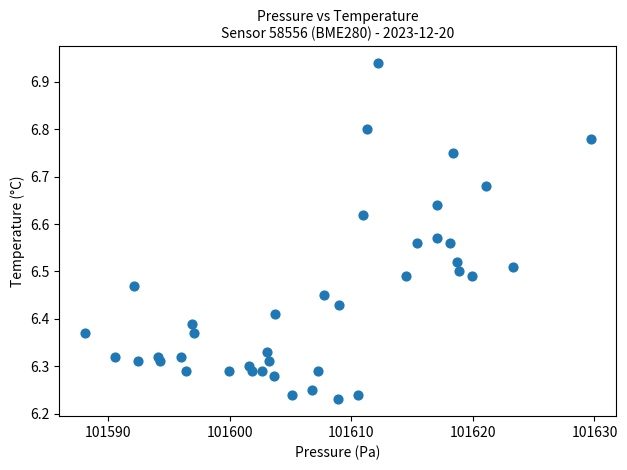

What is the range of Y values (max minus min)?

0.7